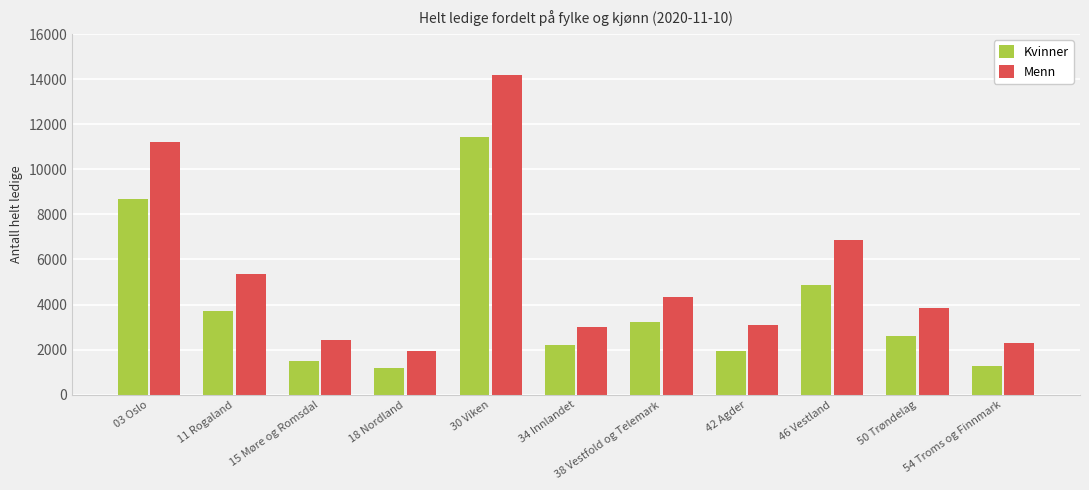

Does the chart contain stacked bars?

No